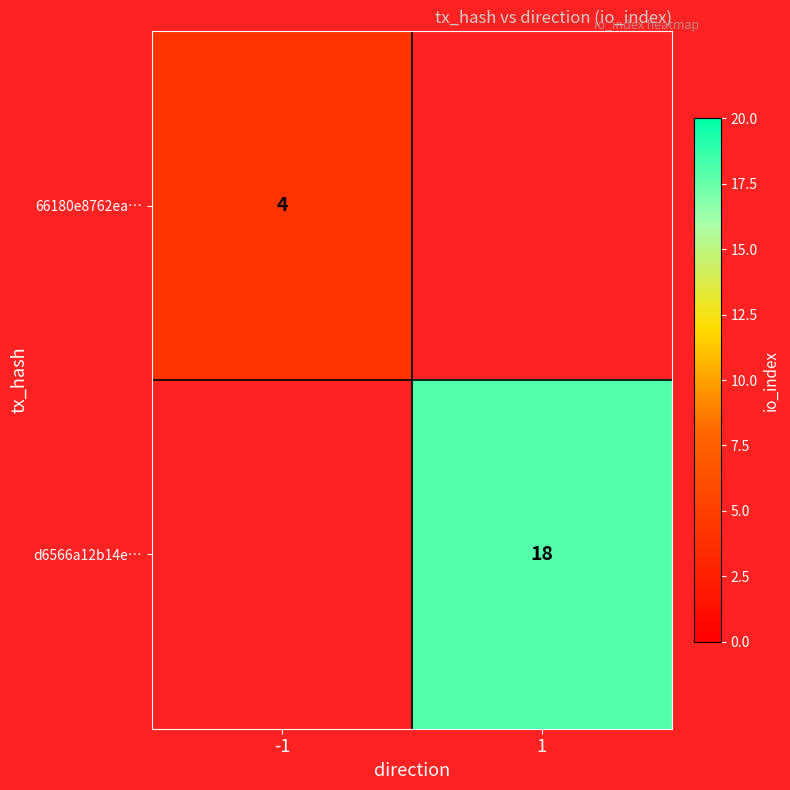

The value of d6566a12b14e… at 1 is 18. True or false?

True